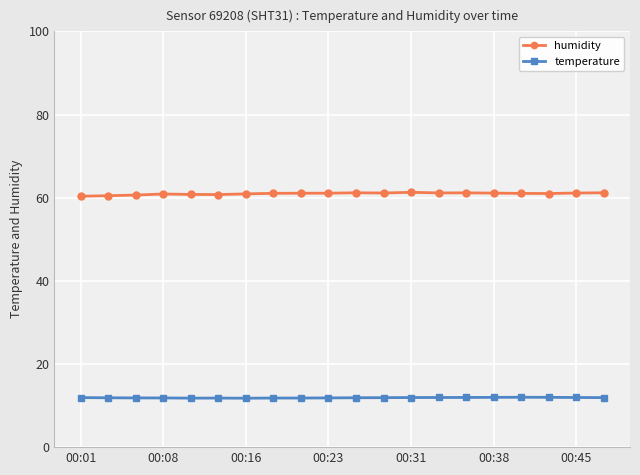

True or false: humidity and temperature intersect in this chart.

False